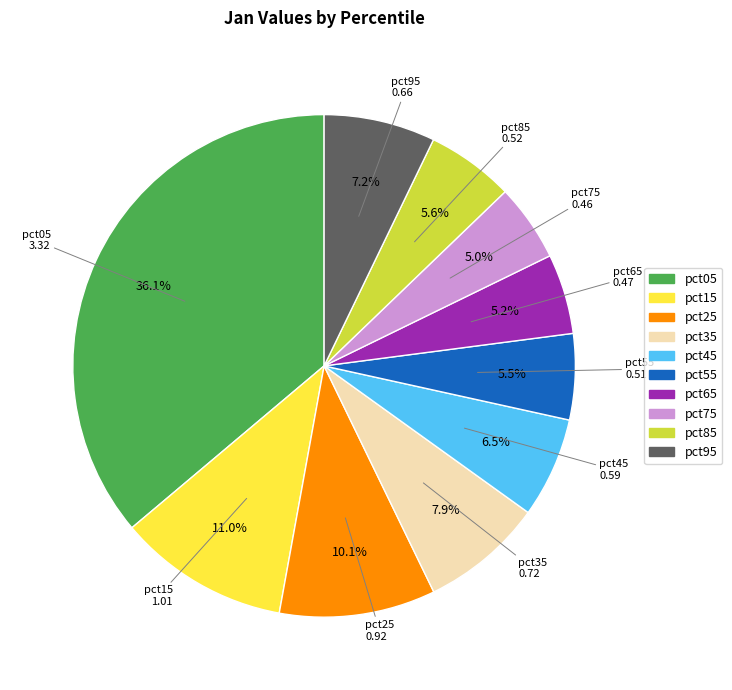

How many segments does this pie chart have?

10